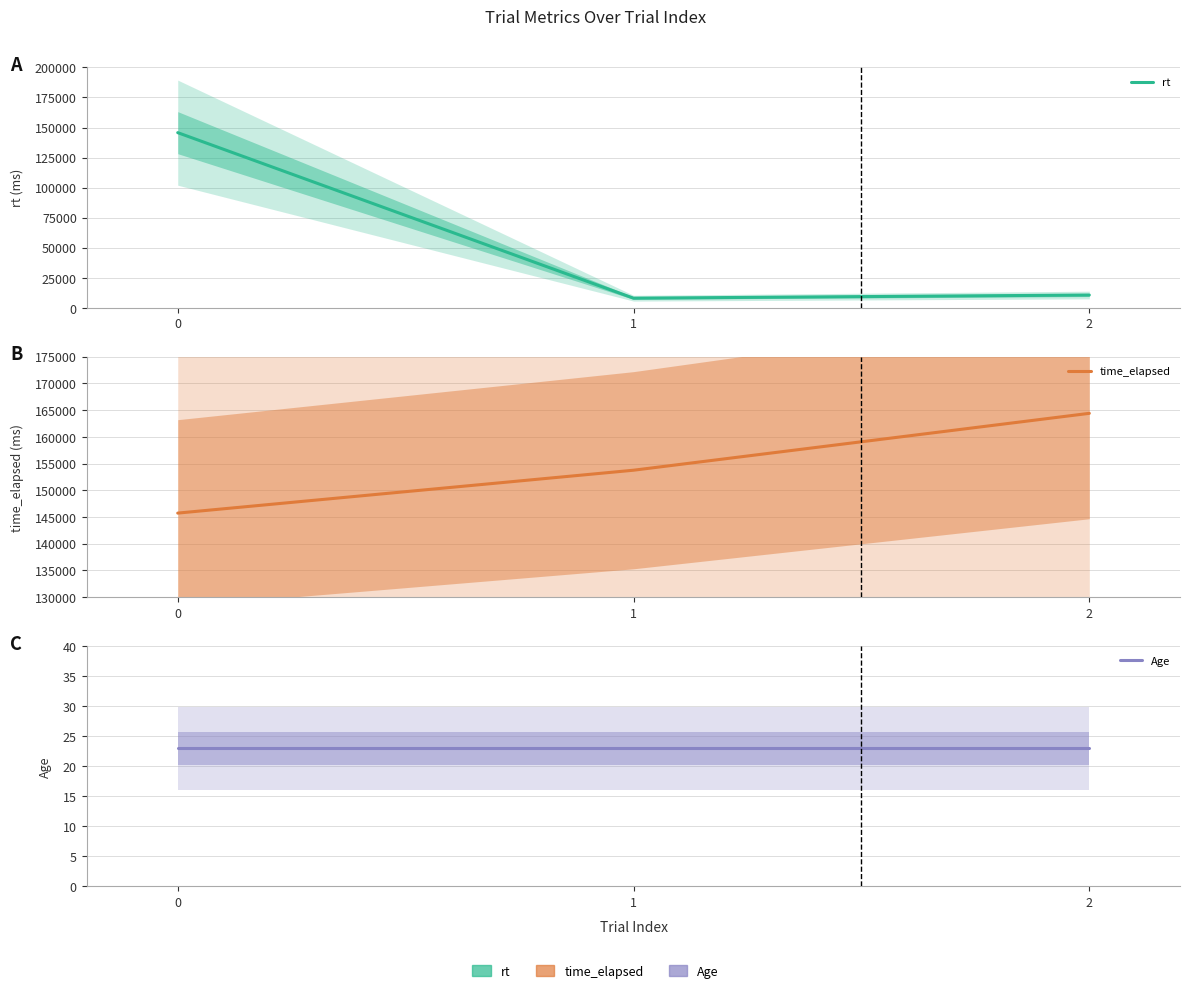

Is the value of time_elapsed at 0 greater than the value of Age at 2?

Yes